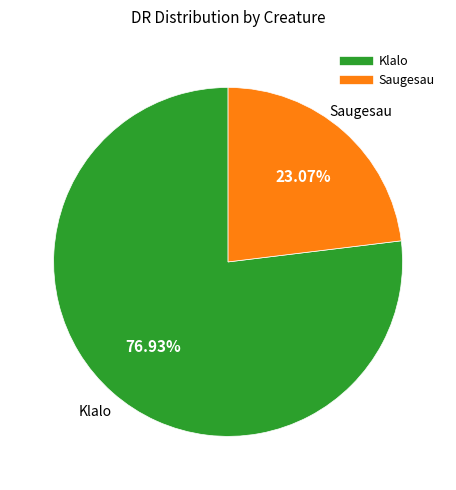

What percentage is the Klalo slice, to the nearest percent?

77%